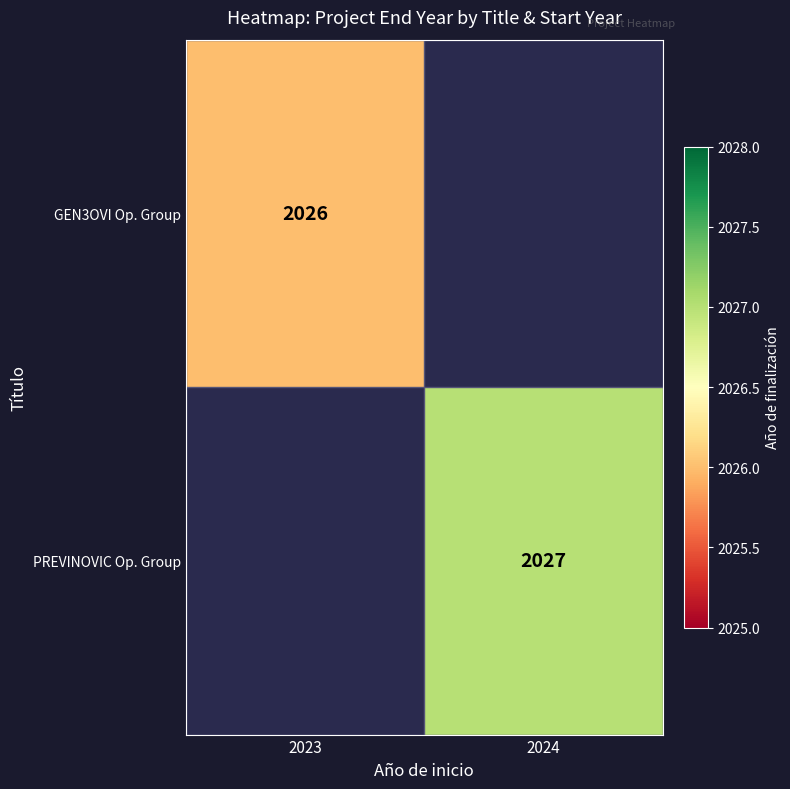

The PREVINOVIC Op. Group series shows 2027 at 2024. True or false?

True